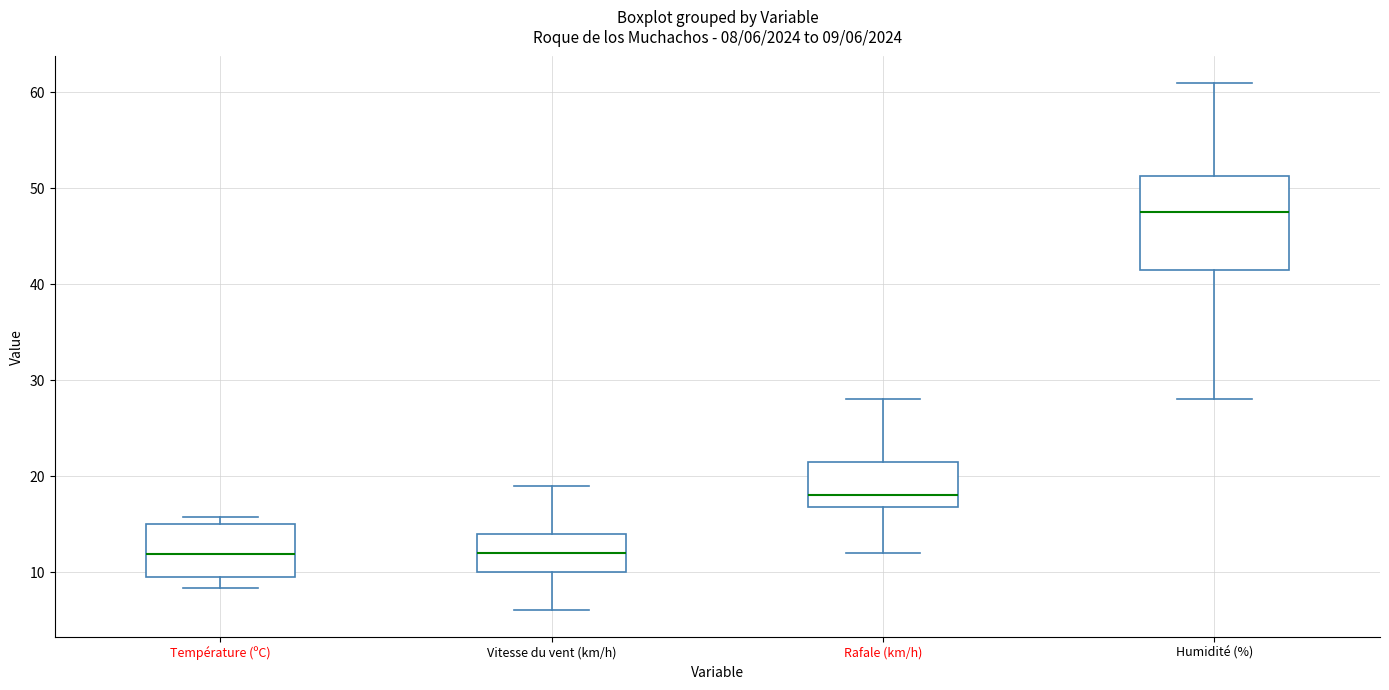

Comparing the boxes themselves (not the whiskers), which one is the tallest?

Humidité (%)